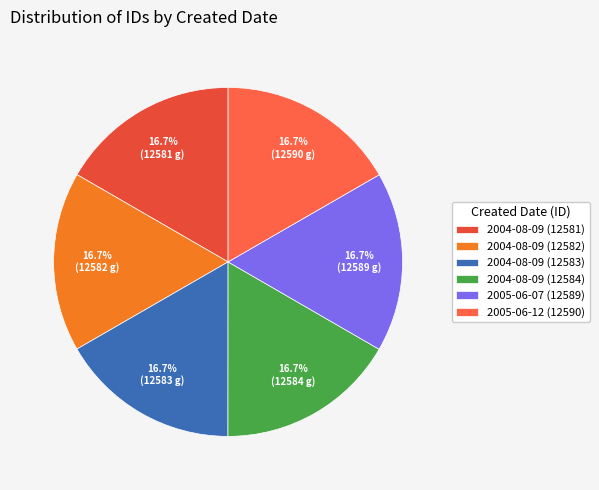

Is there a majority slice in this chart?

No